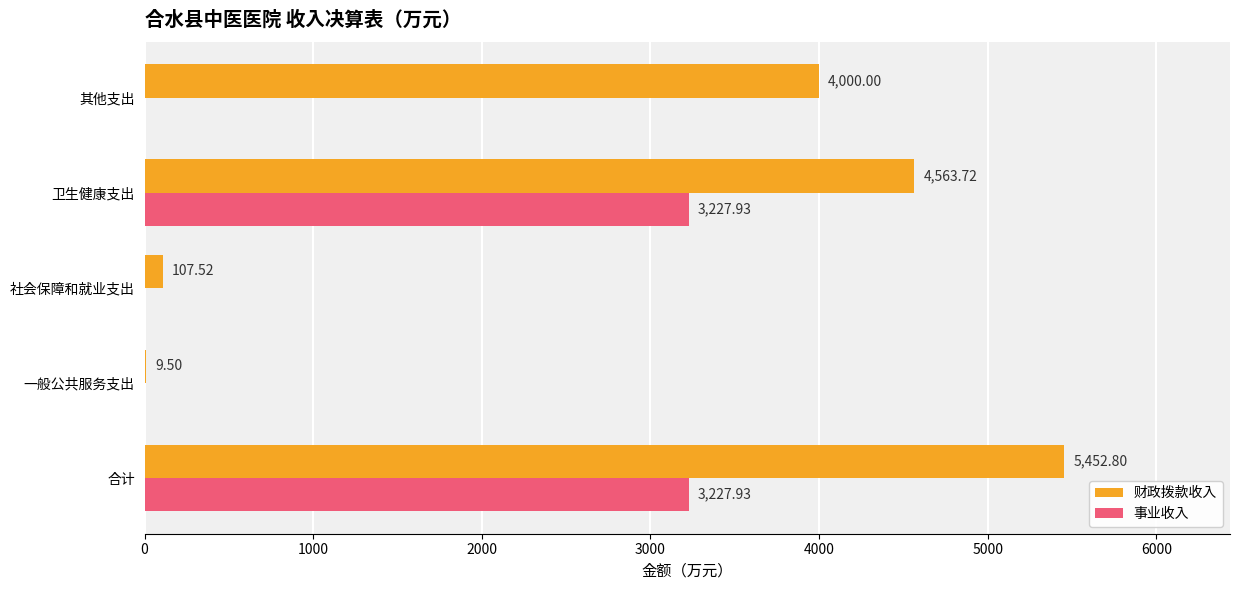

What is the sum of all 财政拨款收入 values?

14133.5